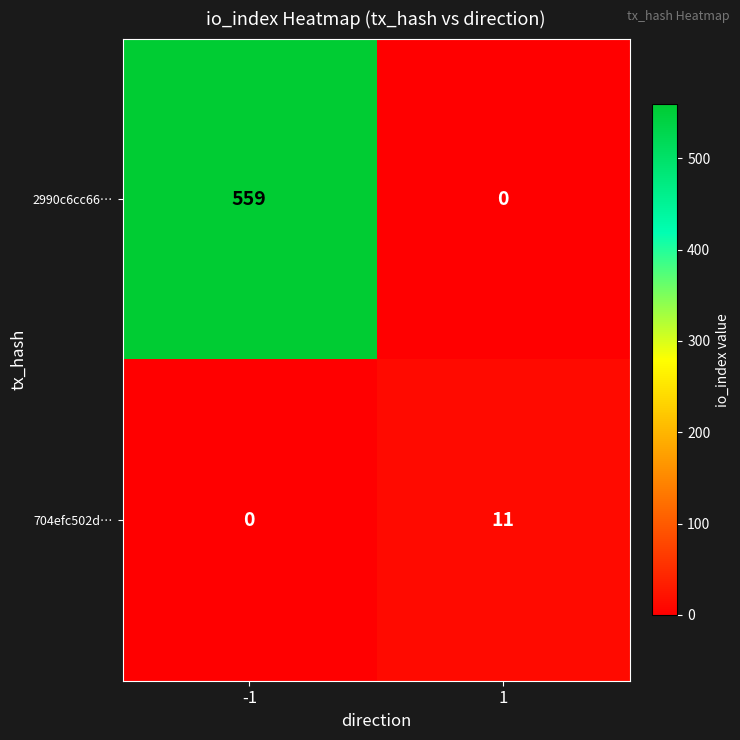

Rank the series by their average value, from lowest to highest.

704efc502d…, 2990c6cc66…